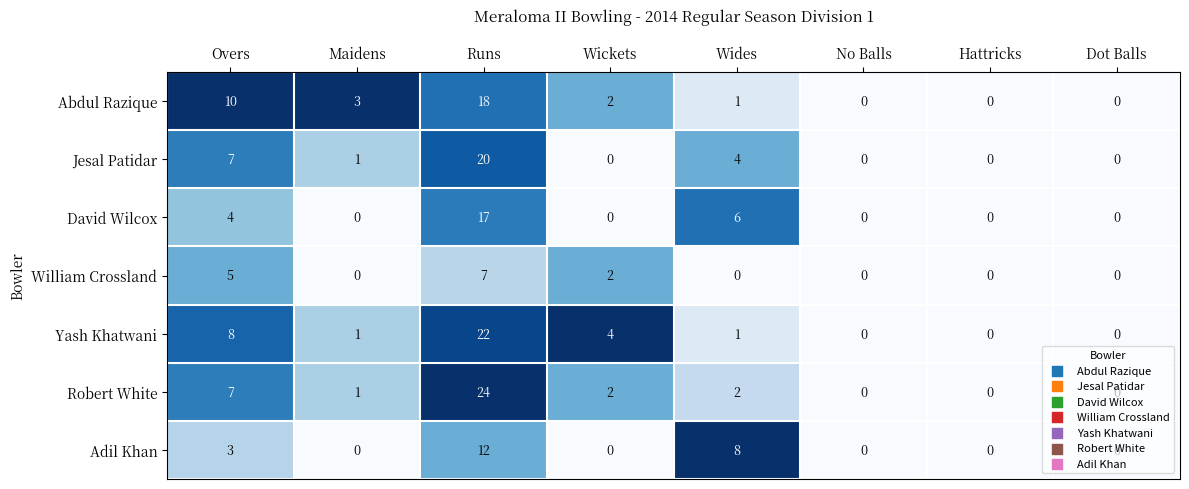

Is the value of Abdul Razique at Maidens greater than the value of Adil Khan at Wides?

No